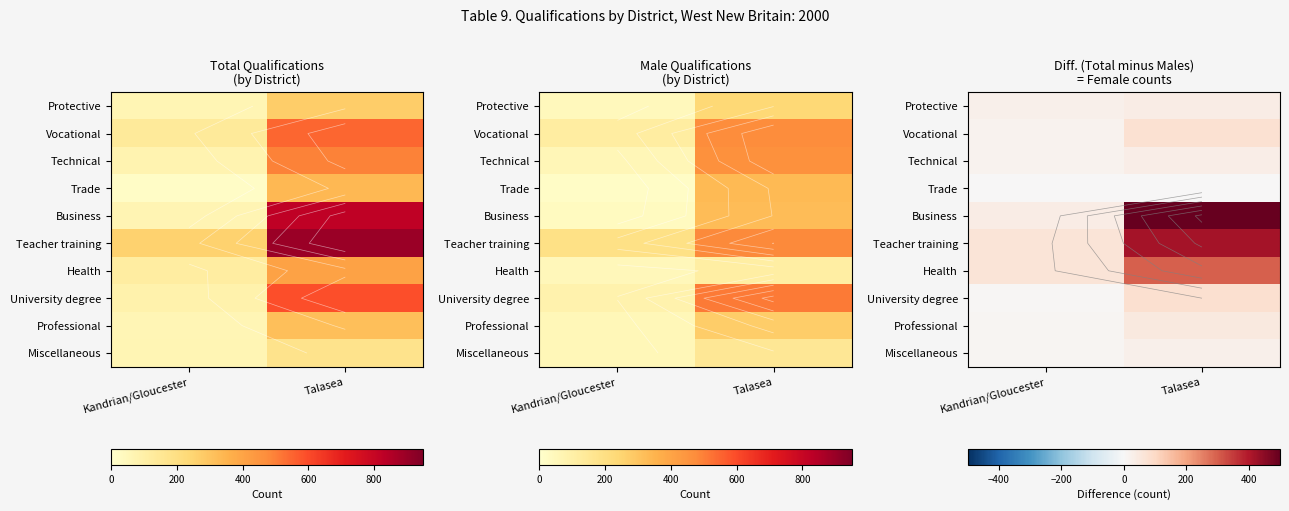

Which series changed the most between Kandrian/Gloucester and Talasea?

Business